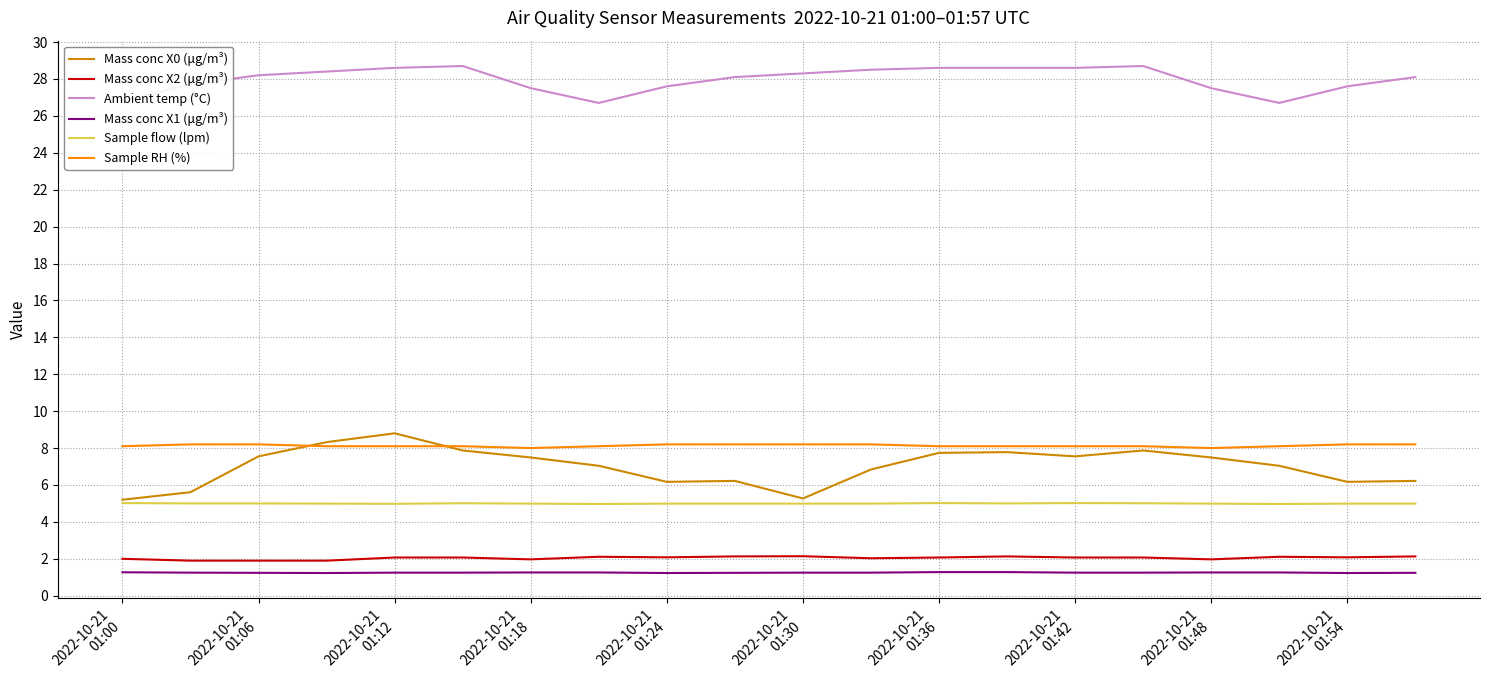

What is the difference between the maximum and minimum values in the Mass conc X0 (μg/m³) series?

3.6